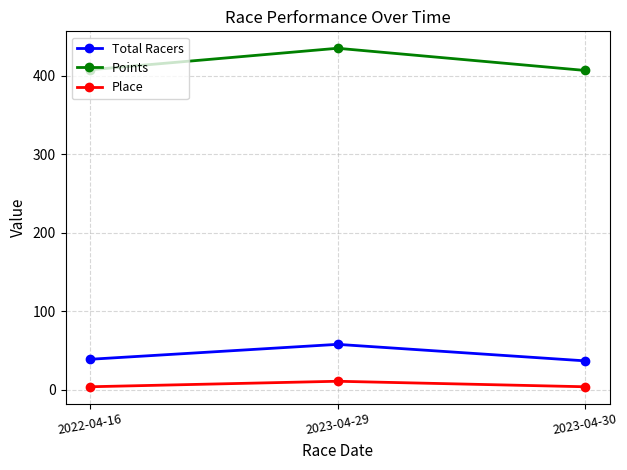

What is the lowest value of the Points series?

406.8